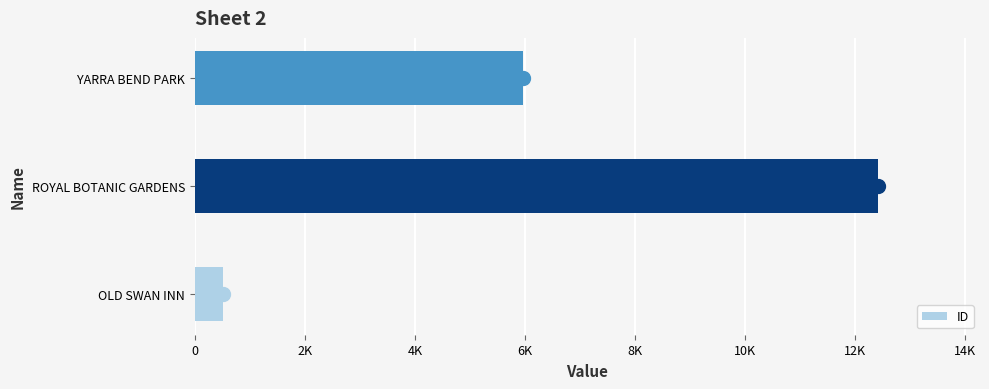

Are the bars horizontal?

Yes